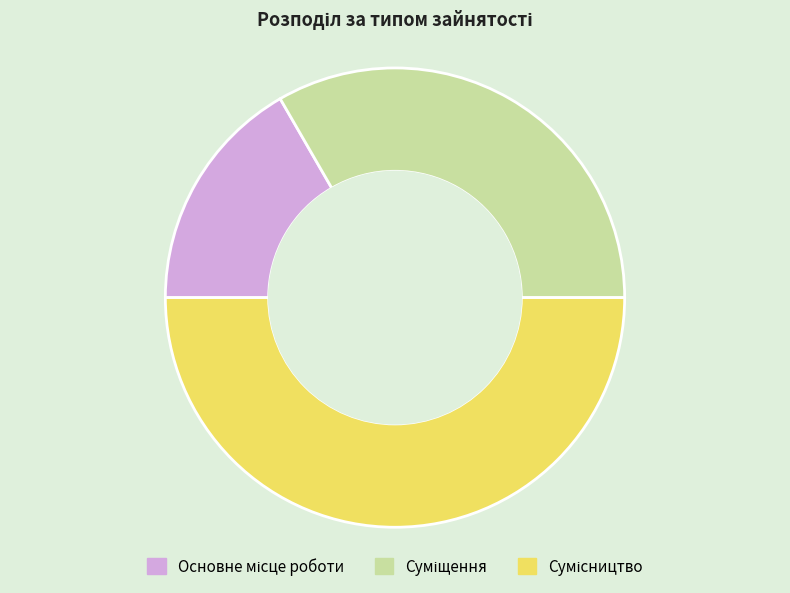

Is the sum of Сумісництво and Основне місце роботи greater than half?

Yes